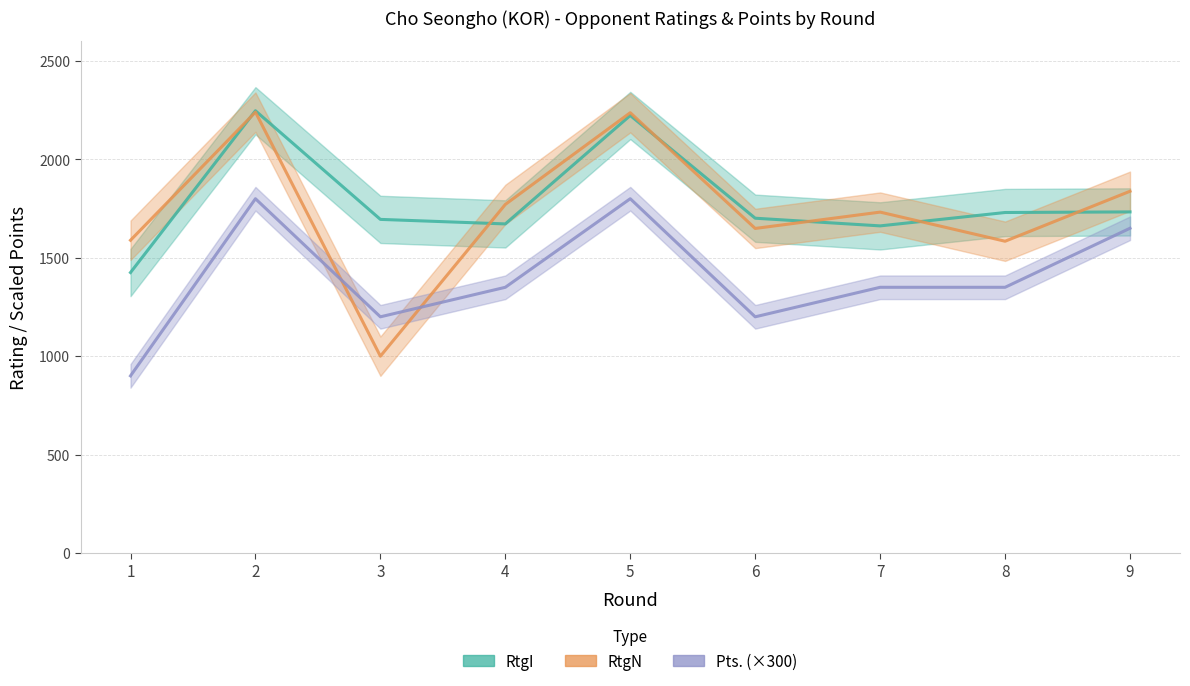

The value of RtgI at 8 is 1730. True or false?

True